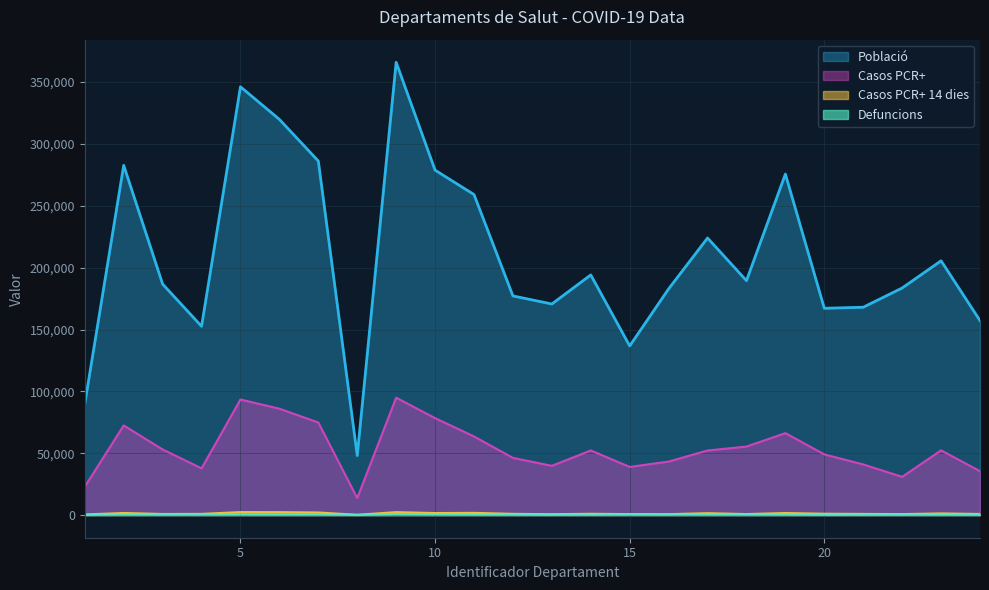

Where is Defuncions nearest to the value 435?

16